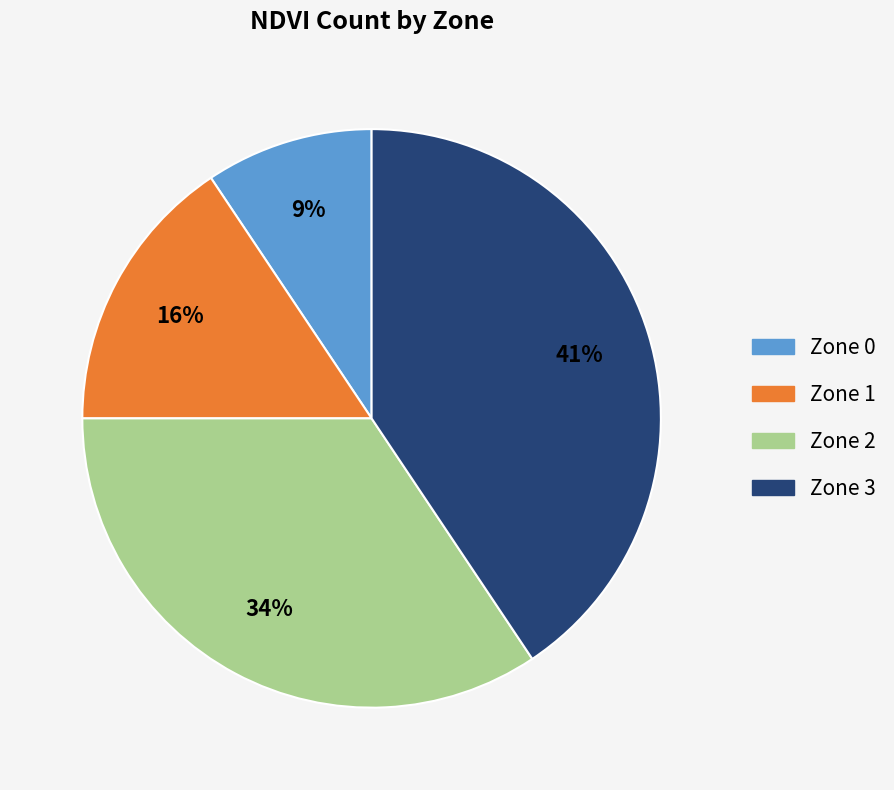

To the nearest percent, what percentage of the pie is Zone 1?

16%